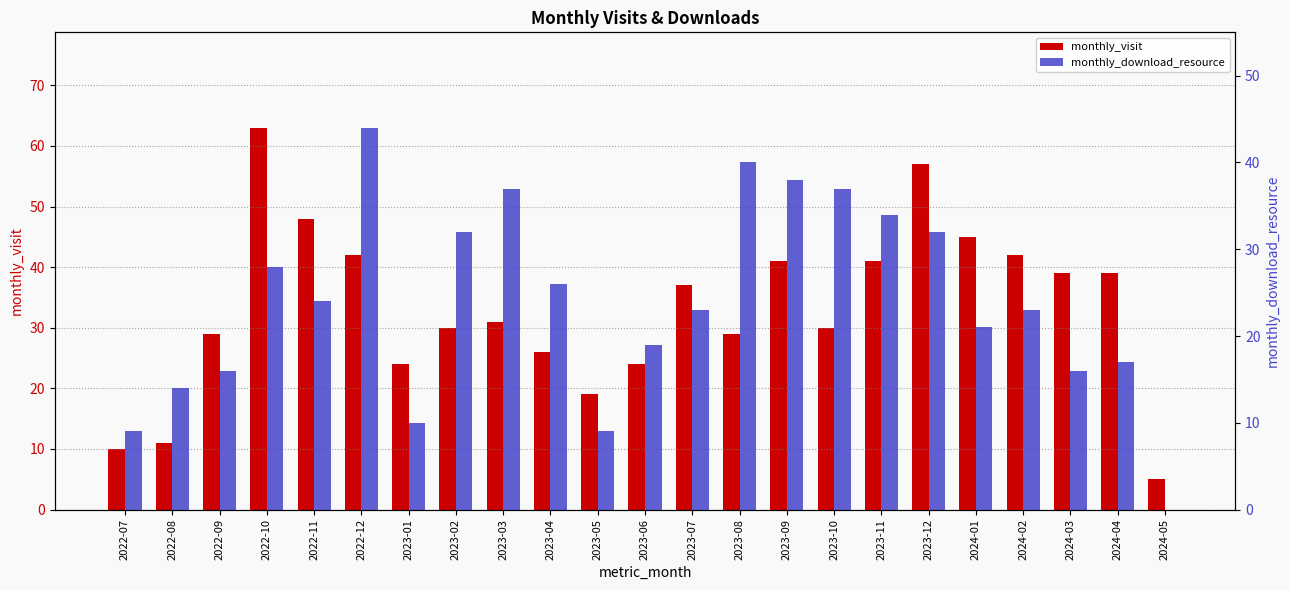

Is it true that monthly_visit equals 53 at 2024-03?

False